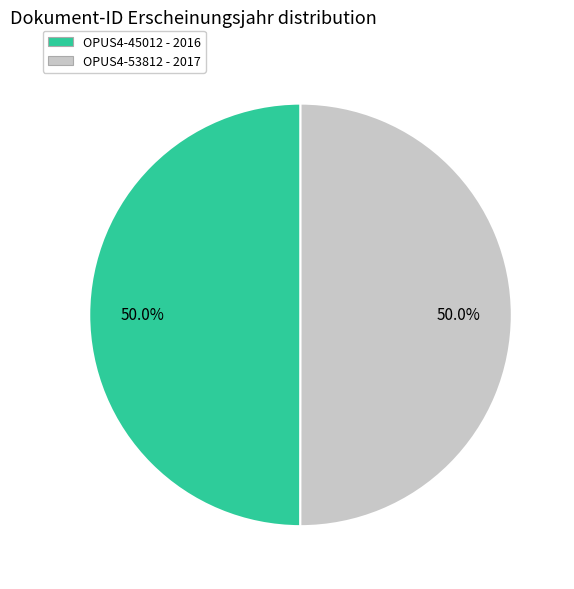

What is the ratio of the value at OPUS4-45012 to the value at OPUS4-53812?

1.0